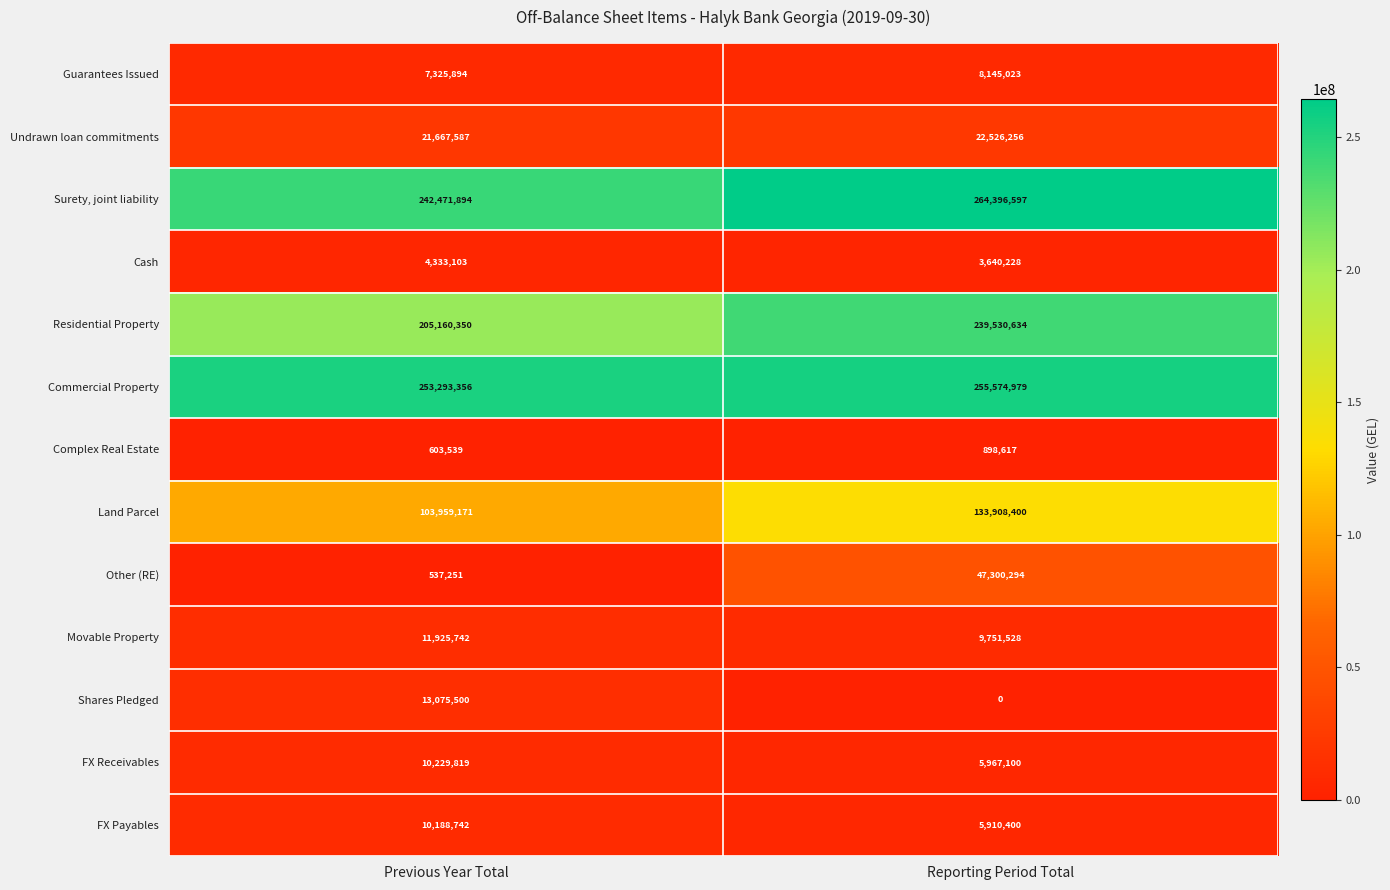

Which series changed the most between Previous Year Total and Reporting Period Total?

Other (RE)